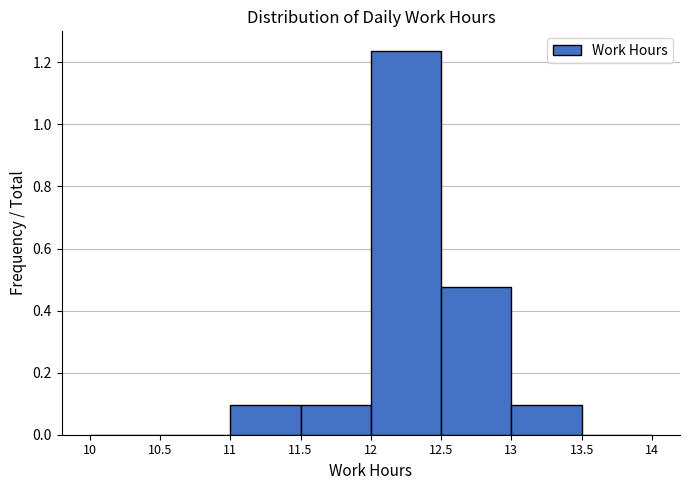

Which range on the x-axis has the tallest bar?

12 to 12.5